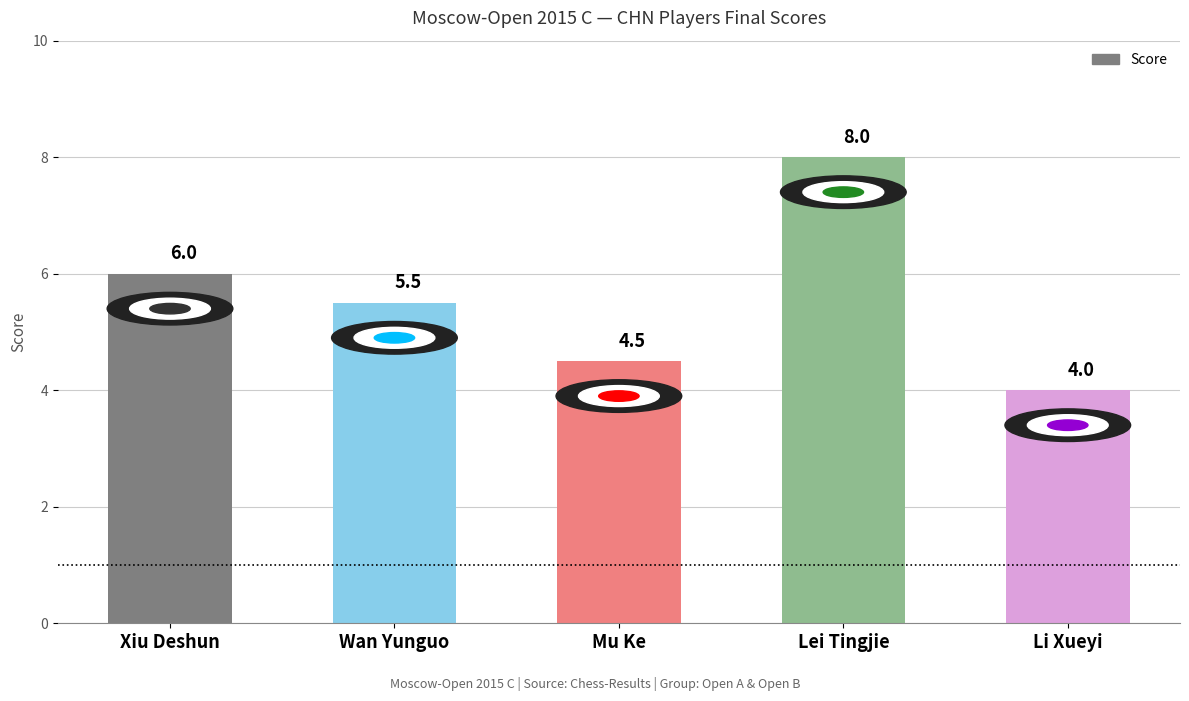

How many values are between 4 and 6?

4